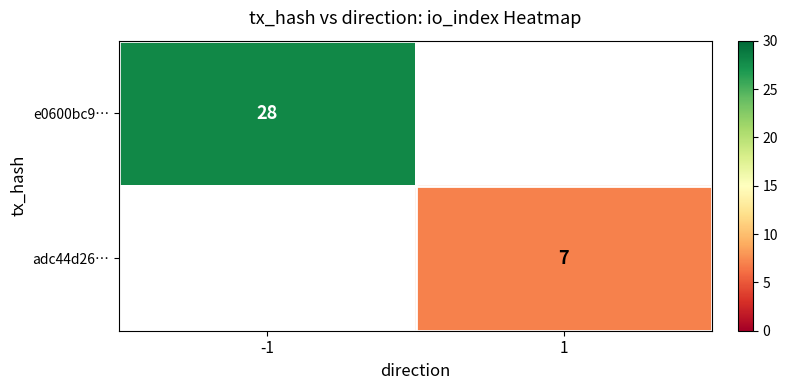

The e0600bc9… series shows 28 at -1. True or false?

True